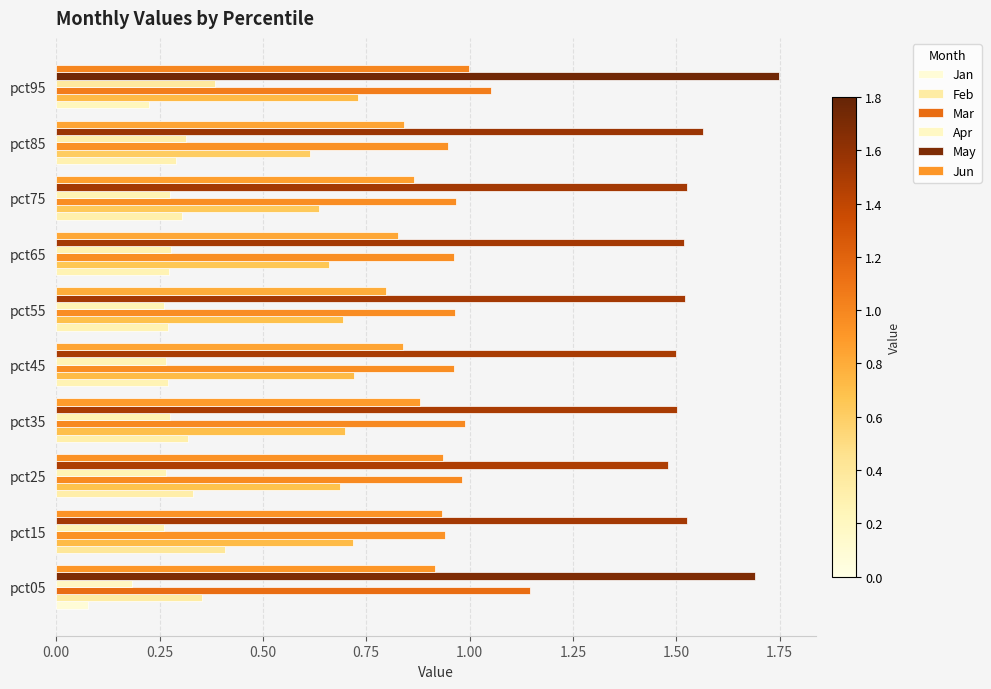

How many categories are shown in the chart?

10